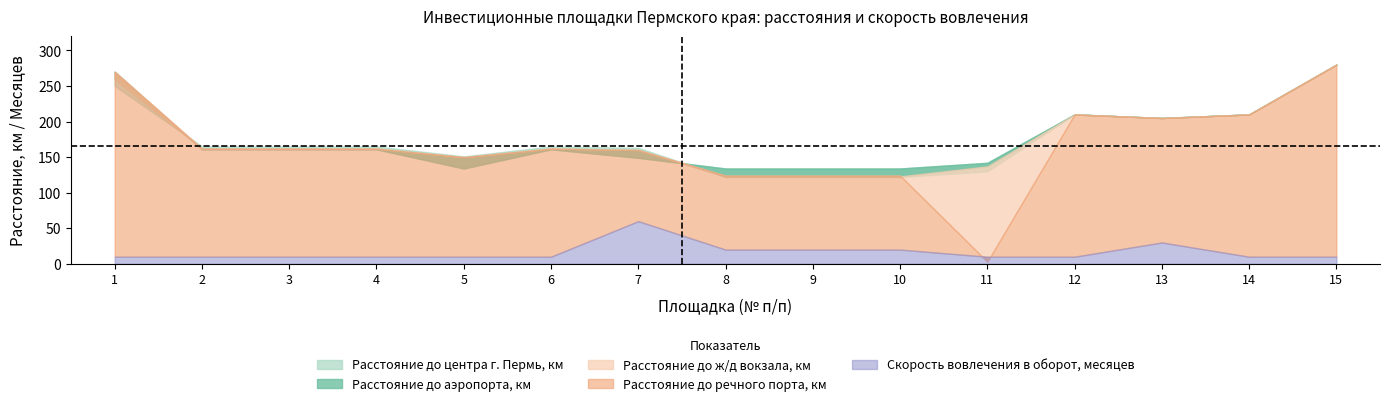

Rank the categories by Расстояние до центра г. Пермь, км value from highest to lowest.

15, 1, 12, 14, 13, 2, 3, 4, 6, 7, 5, 11, 8, 9, 10